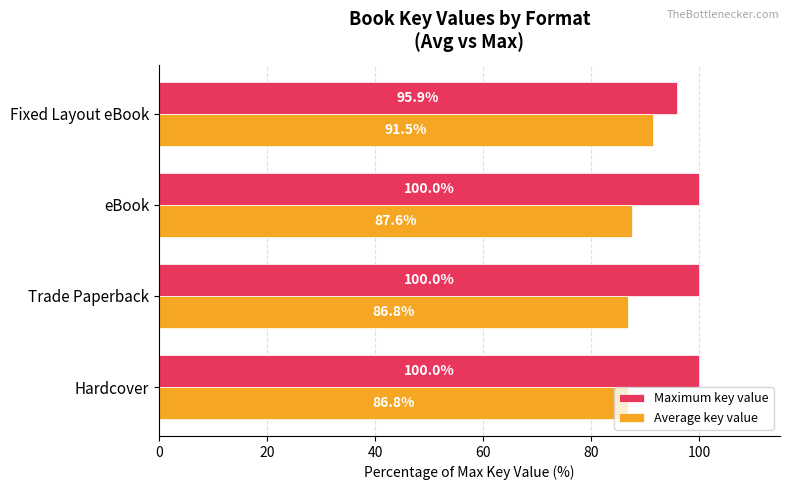

How many Maximum key value values are between 100 and 101?

3